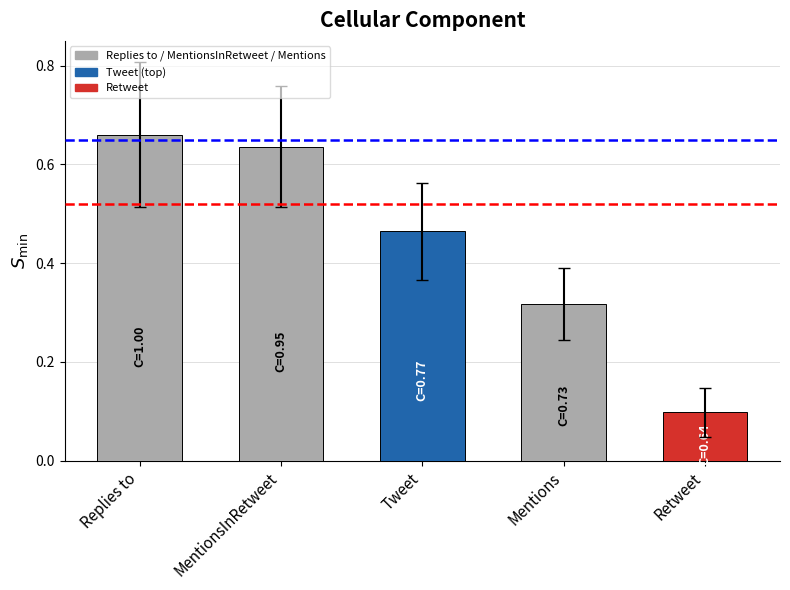

Rank the categories by value from highest to lowest.

Replies to, MentionsInRetweet, Tweet, Mentions, Retweet